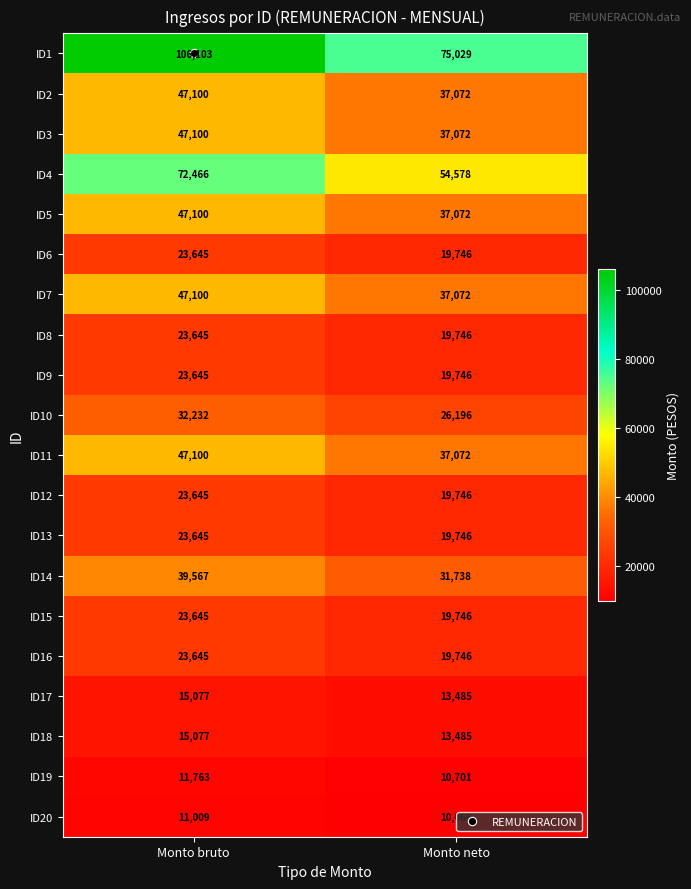

Where is ID12 nearest to the value 21695?

Monto neto